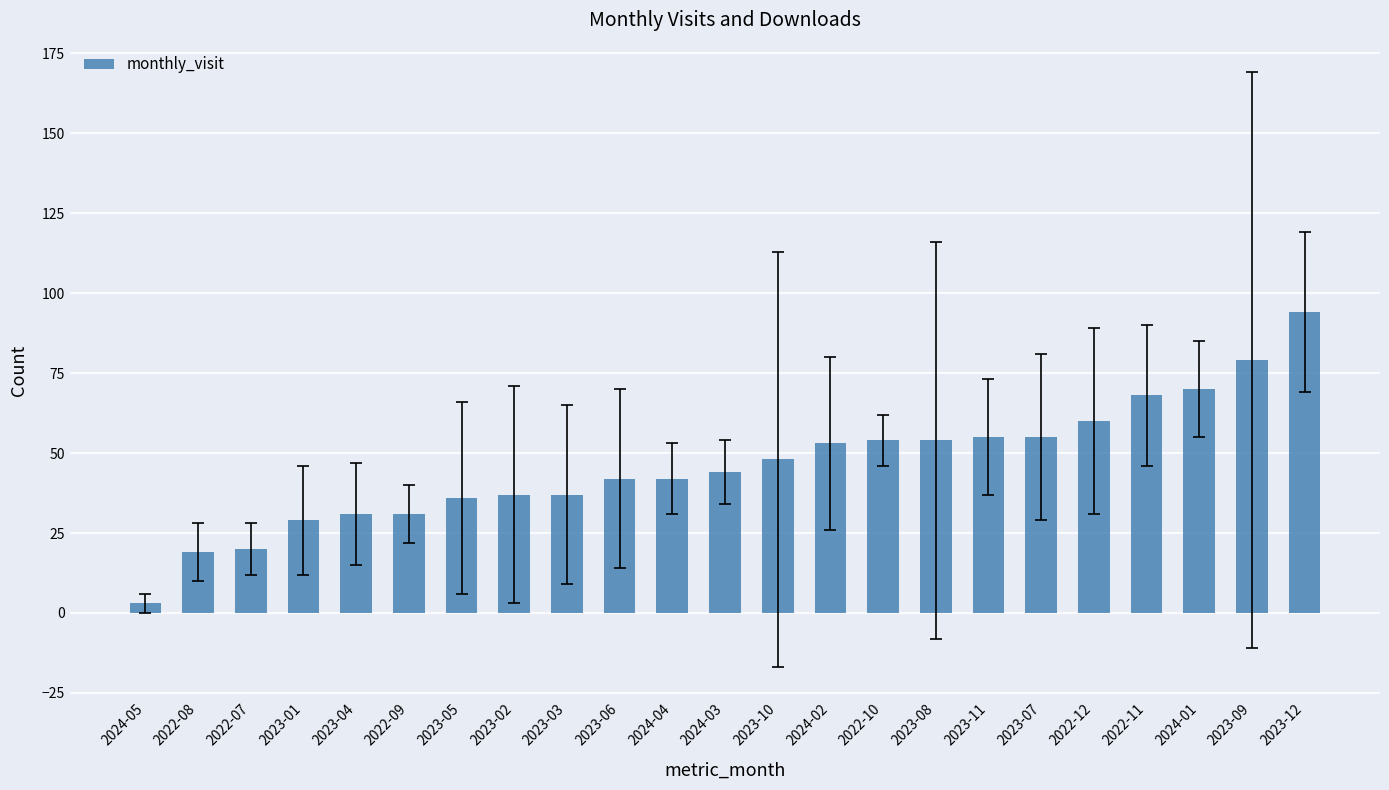

Reading left to right, transcribe all the data shown in this chart.

2024-05=3	2022-08=19	2022-07=20	2023-01=29	2023-04=31	2022-09=31	2023-05=36	2023-02=37	2023-03=37	2023-06=42	2024-04=42	2024-03=44	2023-10=48	2024-02=53	2022-10=54	2023-08=54	2023-11=55	2023-07=55	2022-12=60	2022-11=68	2024-01=70	2023-09=79	2023-12=94